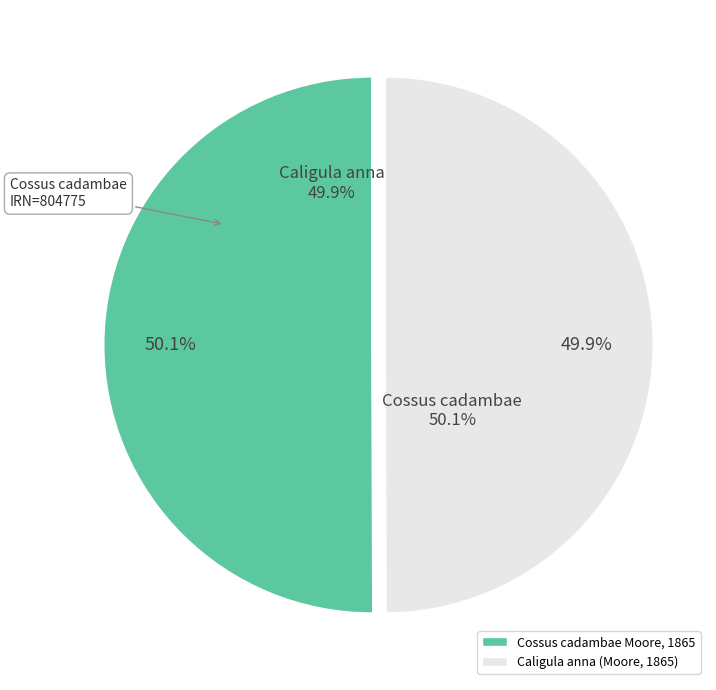

To the nearest percent, what is the average slice percentage?

50%